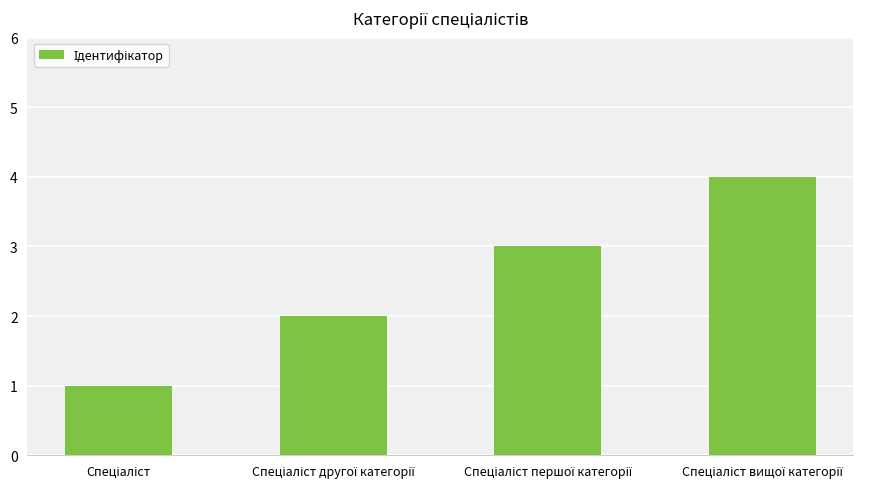

What is the smallest value displayed?

1